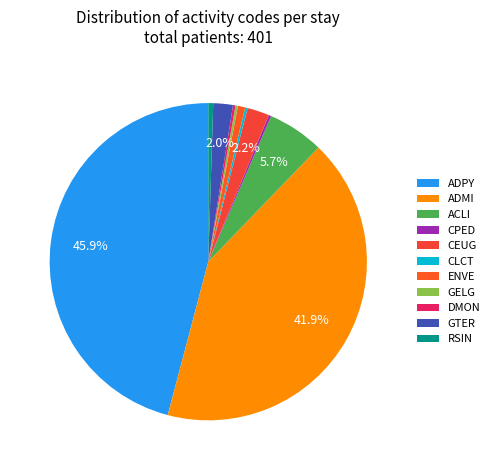

True or false: GTER accounts for 1% of the total.

False